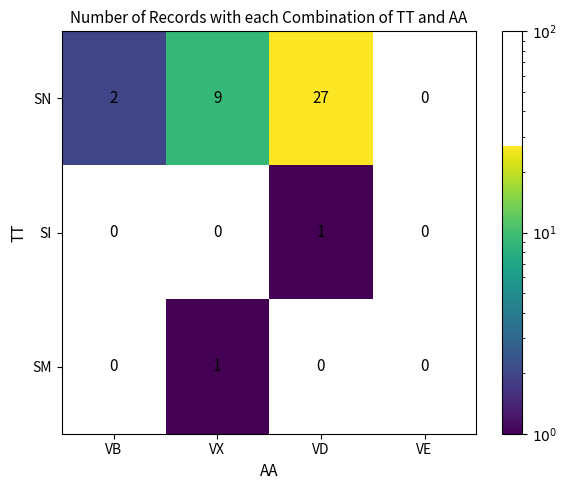

The value of SN at VB is 2. True or false?

True